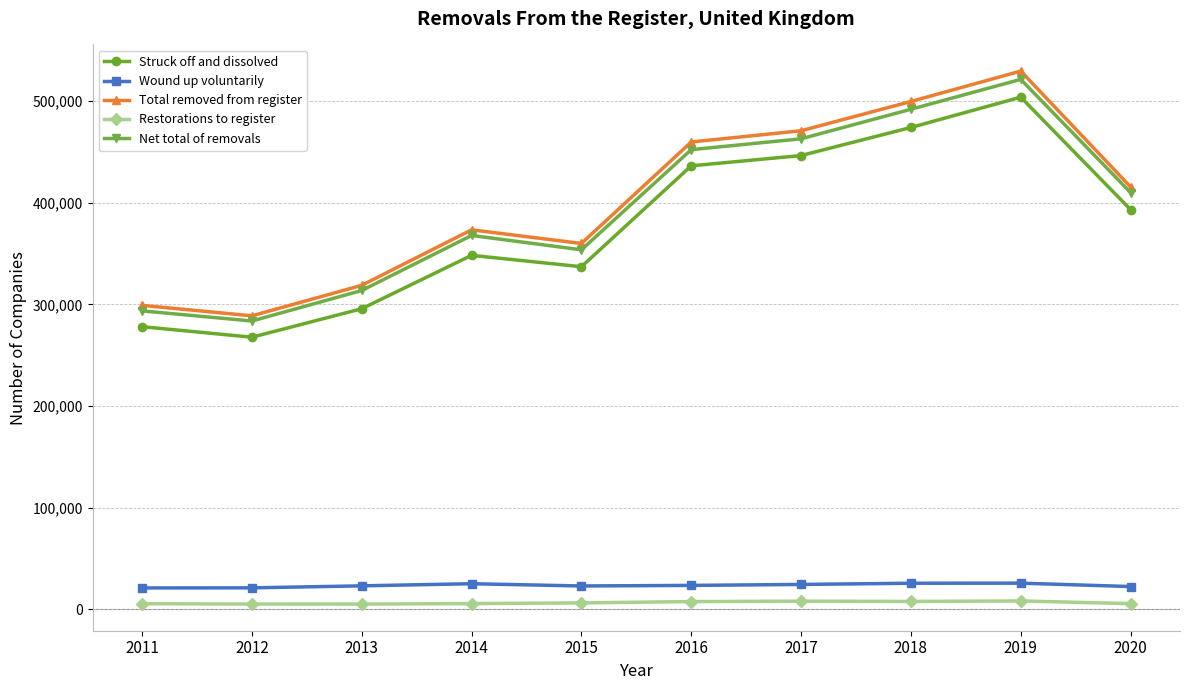

Which series has the largest total across all categories?

Total removed from register